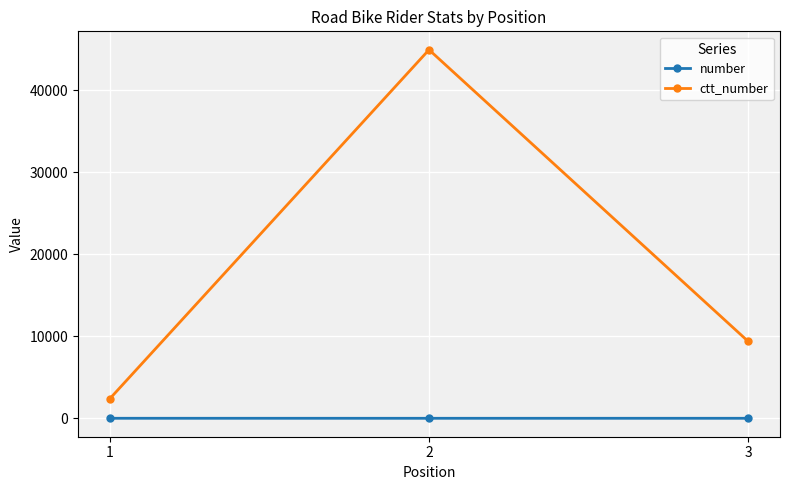

Is this an area chart (filled region under the line)?

No